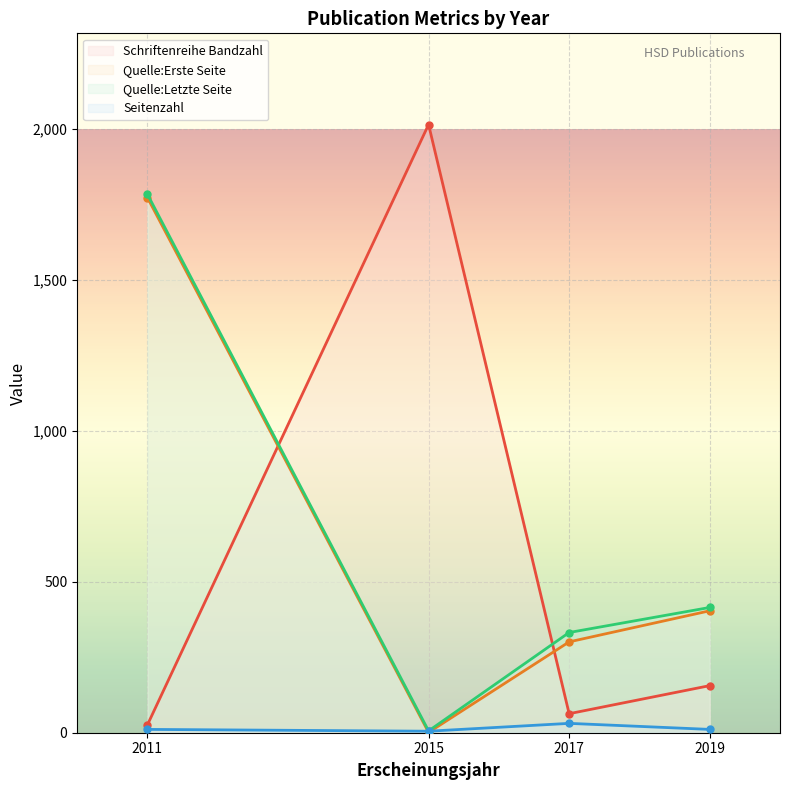

What is the total value across all series at 2017?

727